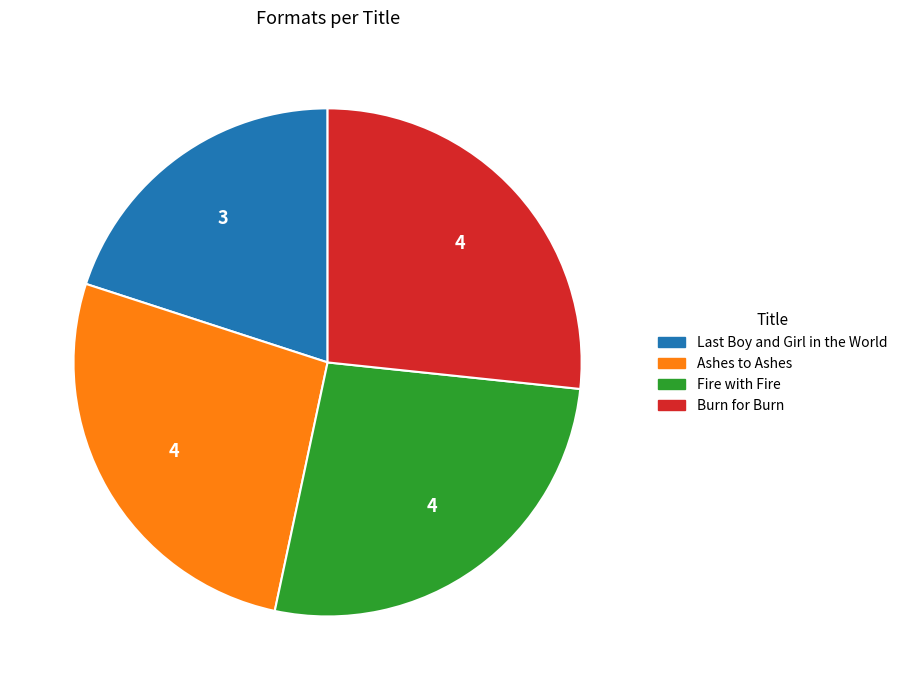

How many segments does this pie chart have?

4